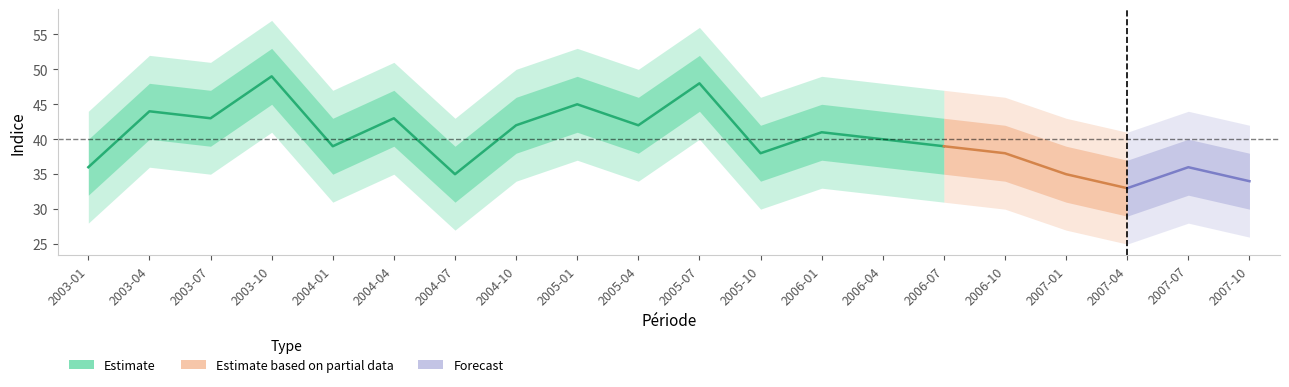

List the series in order of their peak value, highest first.

band2_upper, band1_upper, Prévisions du chômage en Belgique, band1_lower, band2_lower